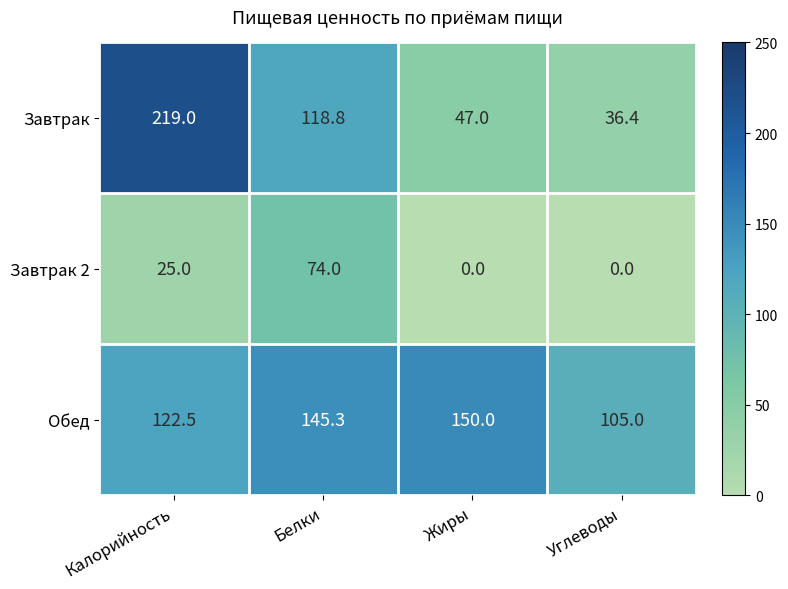

Reading left to right, extract all data points from this chart.

Завтрак: 219.0	118.8	47.0	36.4
Завтрак 2: 25.0	74.0	0.0	0.0
Обед: 122.5	145.3	150.0	105.0